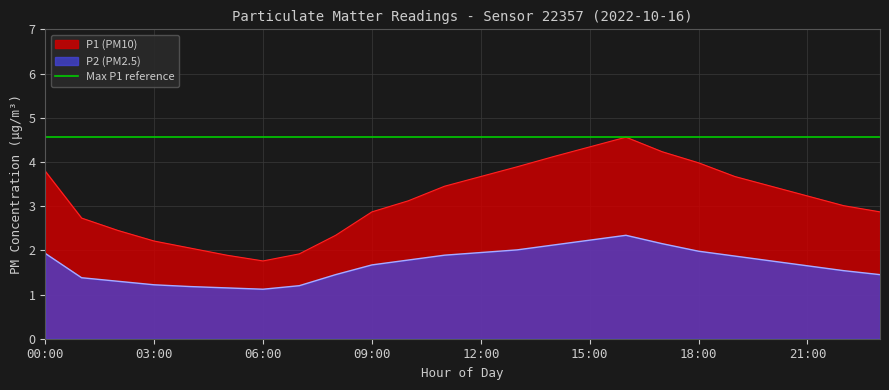

How many interior local valleys does the P1 series have?

1